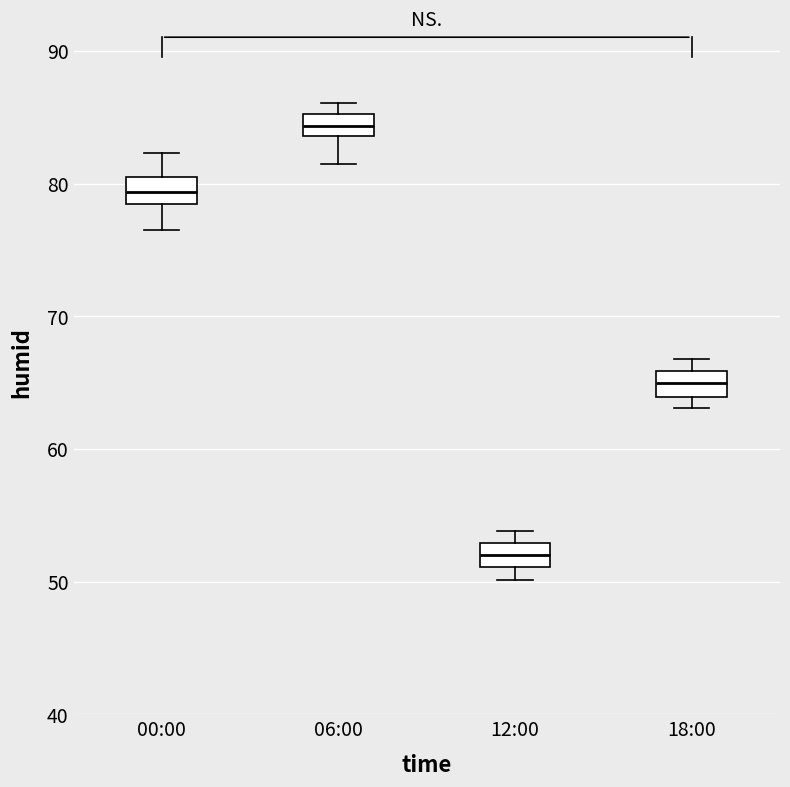

Reading left to right, read every box against the y-axis: the position of its median line, the range the box covers, and the ends of its whiskers. The values are not printed on the chart, so give them approximately, as read against the axis.

00:00: median 79, box 78 to 80, whiskers 77 to 82
06:00: median 84 (inside the box), box 84 to 85, whiskers 82 to 86
12:00: median 52, box 51 to 53, whiskers 50 to 54
18:00: median 65, box 64 to 66, whiskers 63 to 67